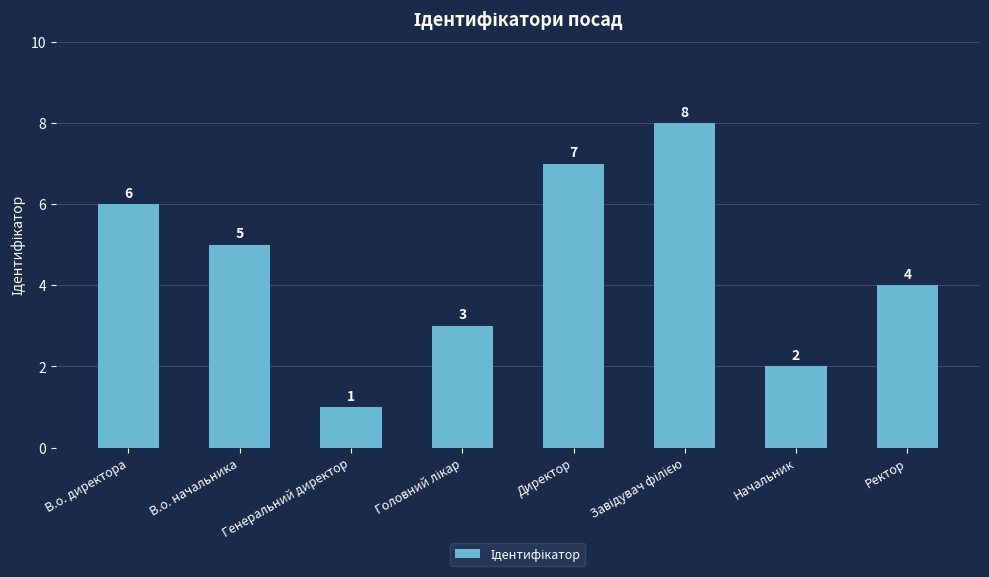

At which label does the data first exceed 5?

В.о. директора